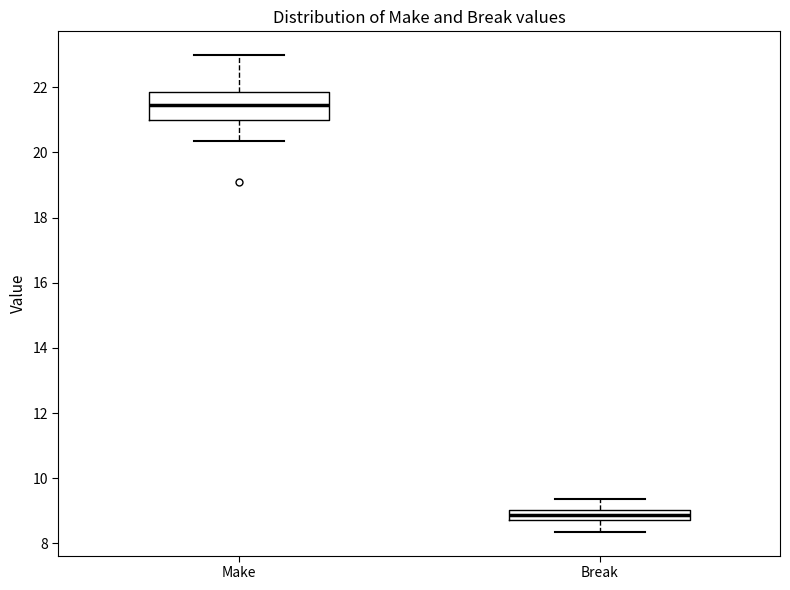

Where is the upper edge of the box for Break on the y-axis? The values are not printed on the chart, so give them approximately, as read against the axis.

9.0